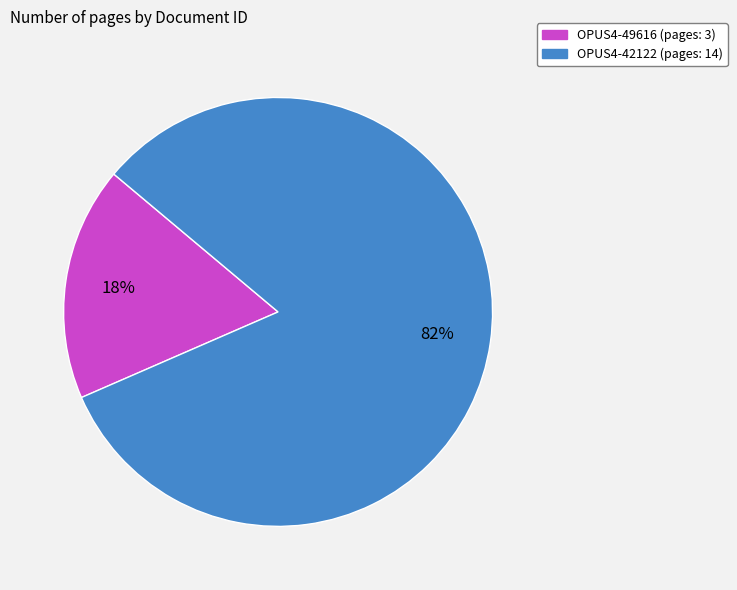

What is the smallest slice in the pie chart?

OPUS4-49616